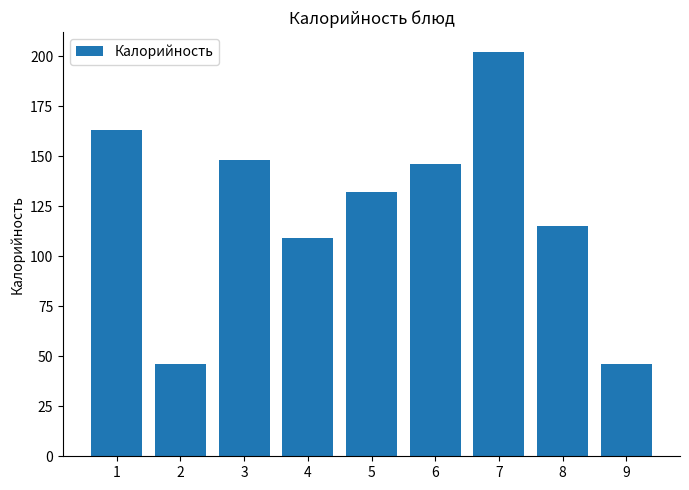

What is the minimum value shown in the chart?

46